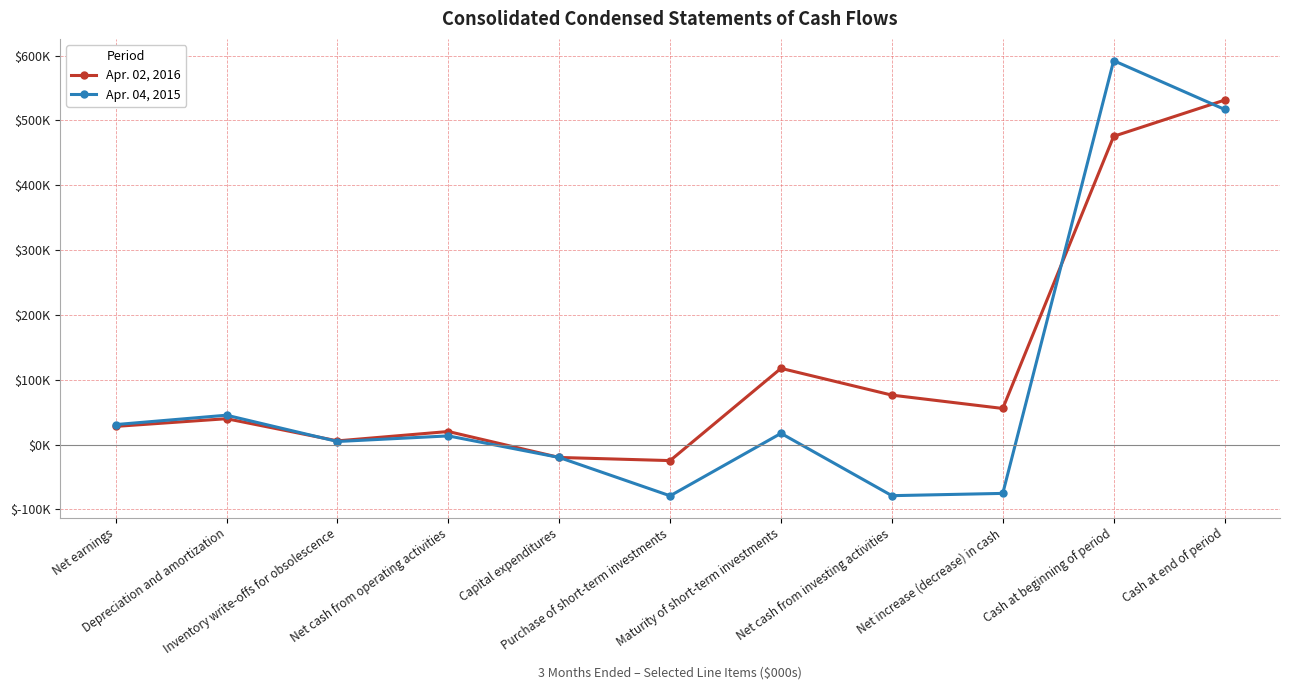

What are all the series names shown in the legend?

Apr. 02, 2016, Apr. 04, 2015